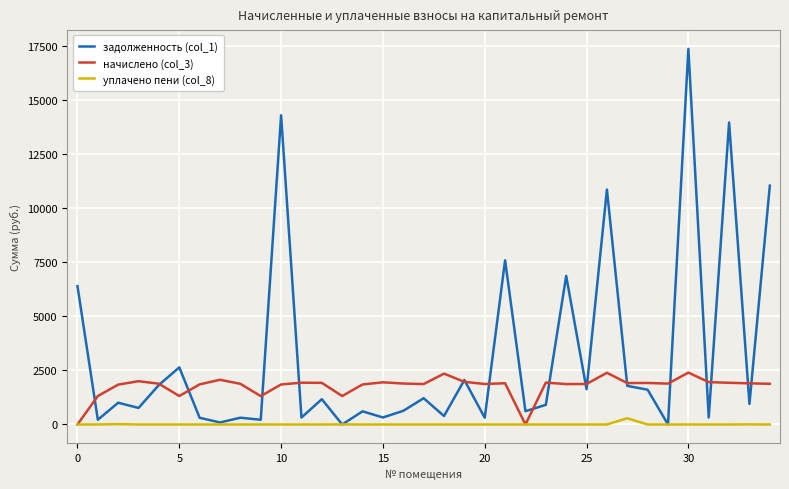

List the series in order of their peak value, lowest first.

уплачено пени (col_8), начислено (col_3), задолженность (col_1)